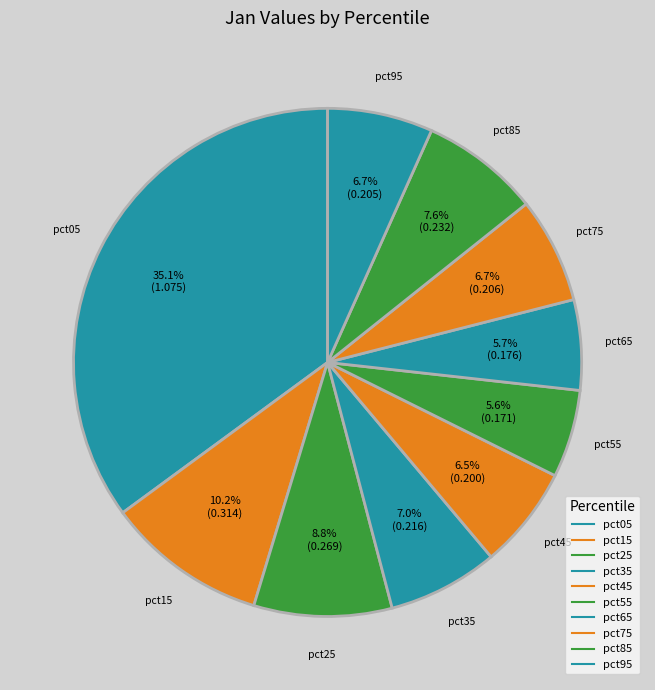

Does any single category account for the majority?

No